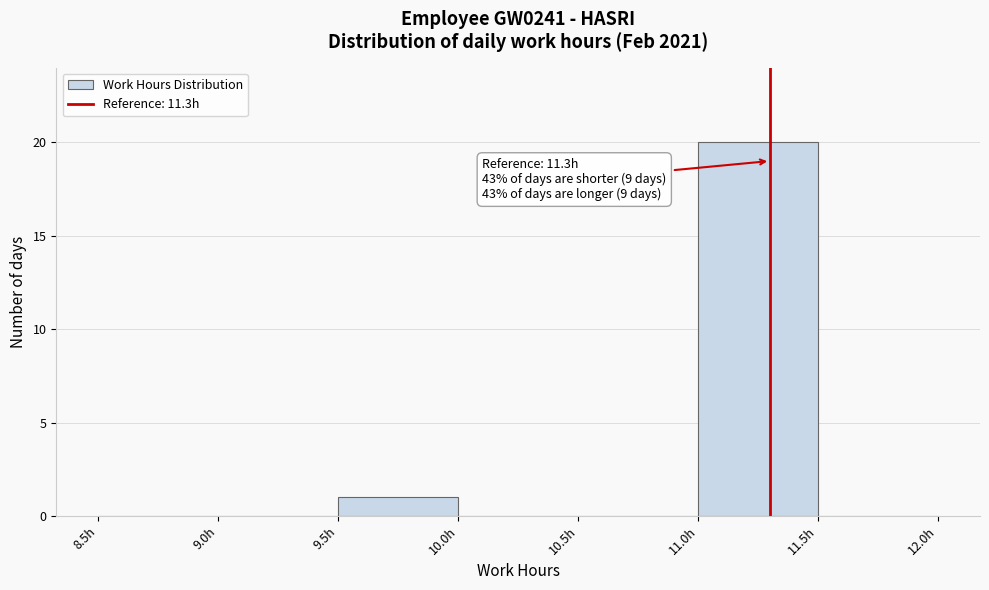

Over which range of the x-axis is the bar tallest?

11.0 to 11.5